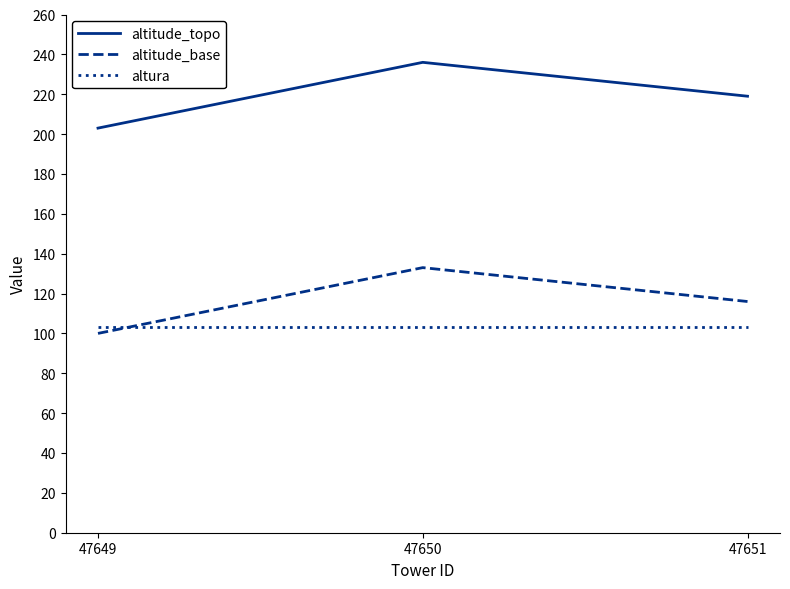

Rank the categories by altitude_topo value from lowest to highest.

47649, 47651, 47650